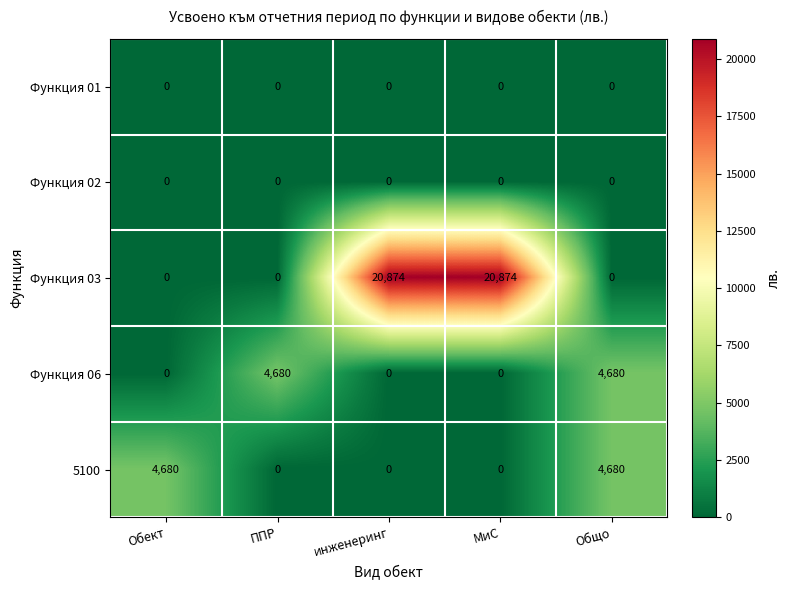

How many data points does each series have?

5